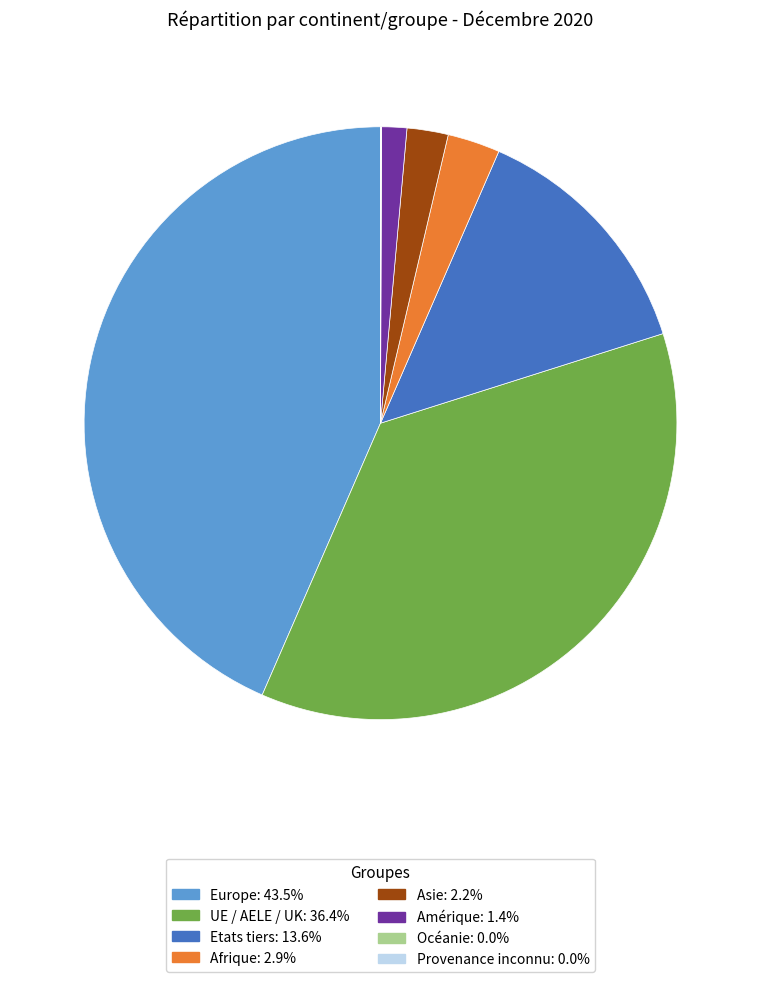

What is the largest slice in the pie chart?

Europe